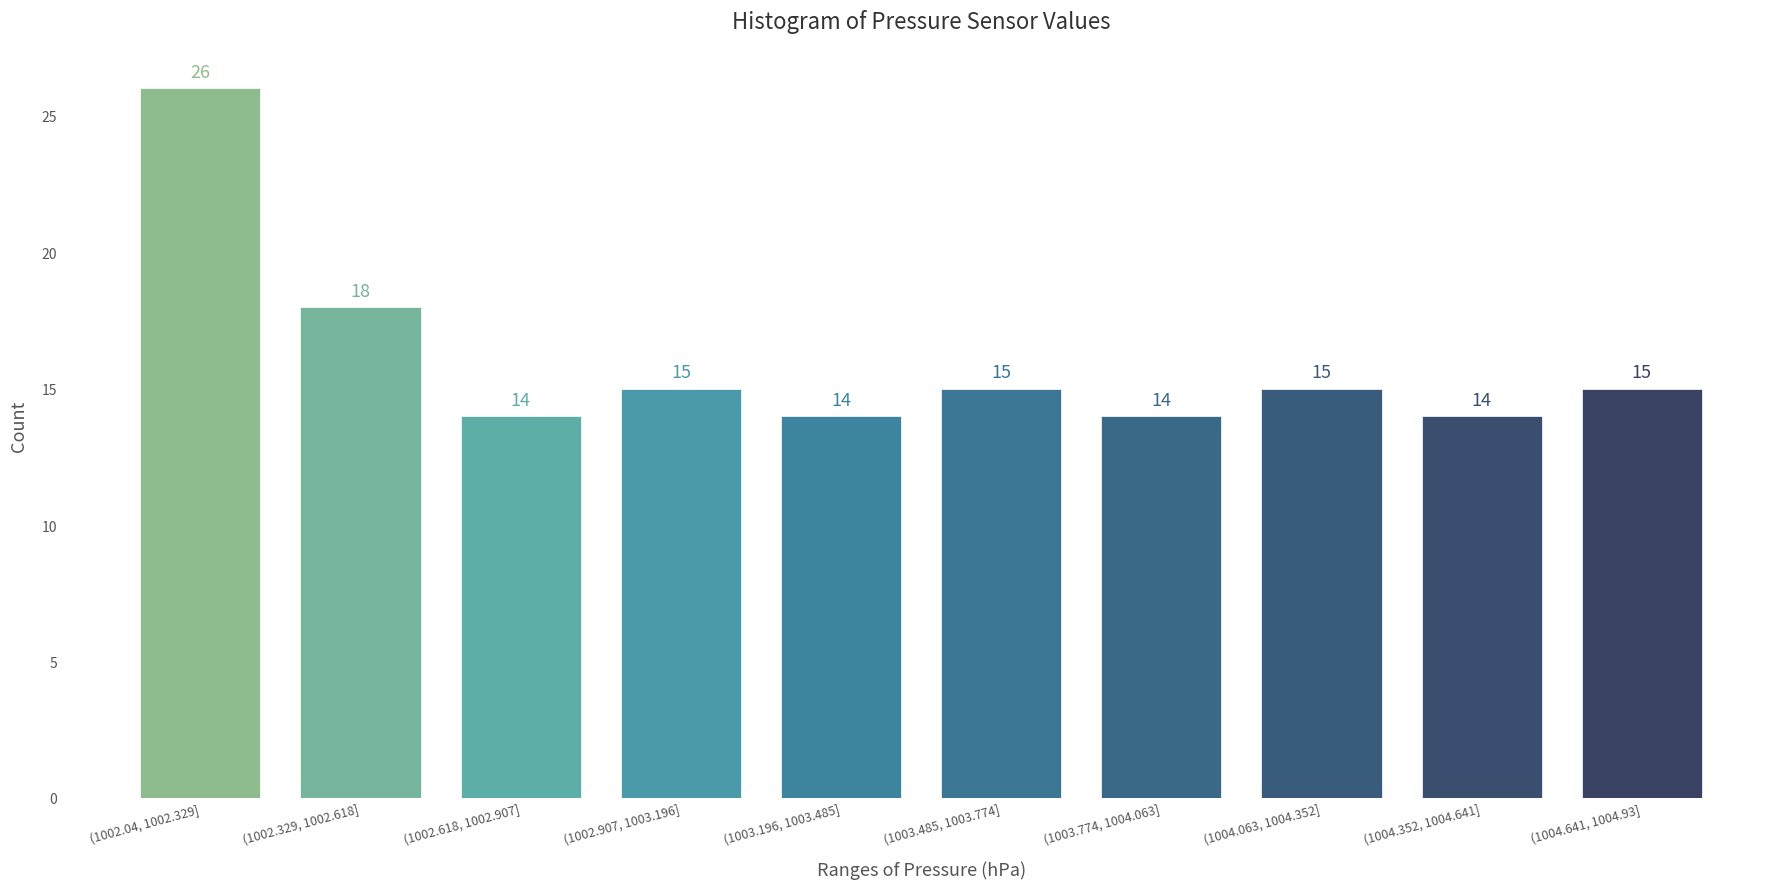

Reading right to left, transcribe all the data shown in this chart.

15	14	15	14	15	14	15	14	18	26